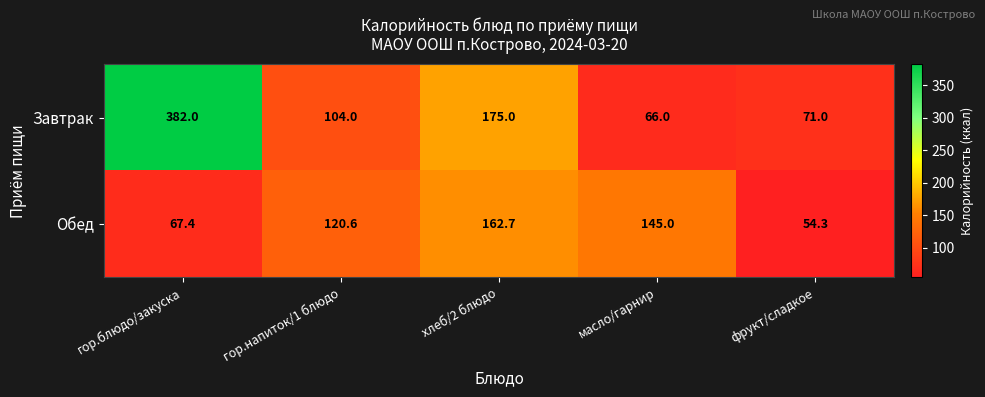

Between гор.напиток/1 блюдо and фрукт/сладкое, which series saw the biggest shift?

Обед